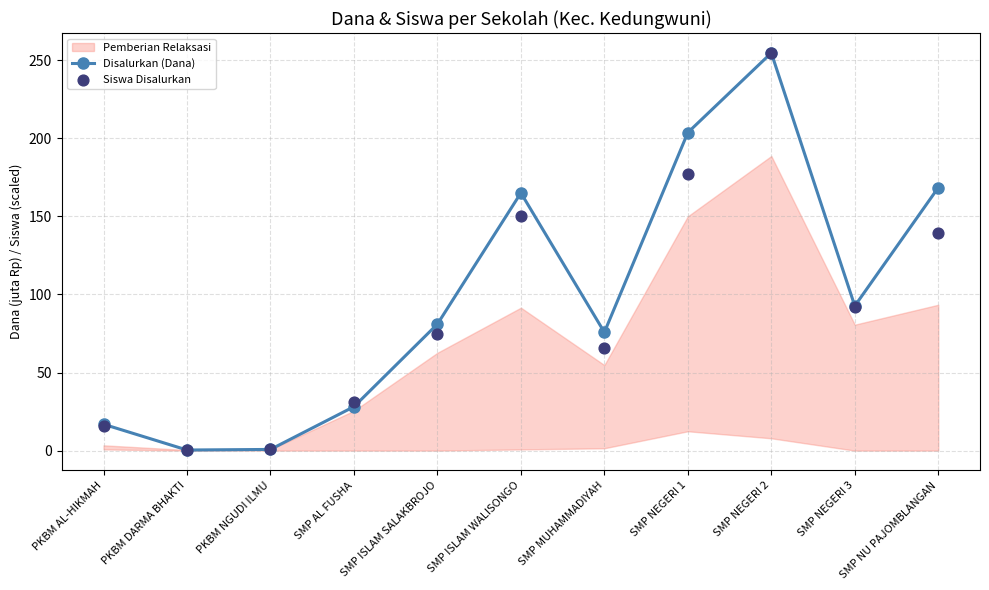

Which series has the largest total across all categories?

Disalurkan (Dana)